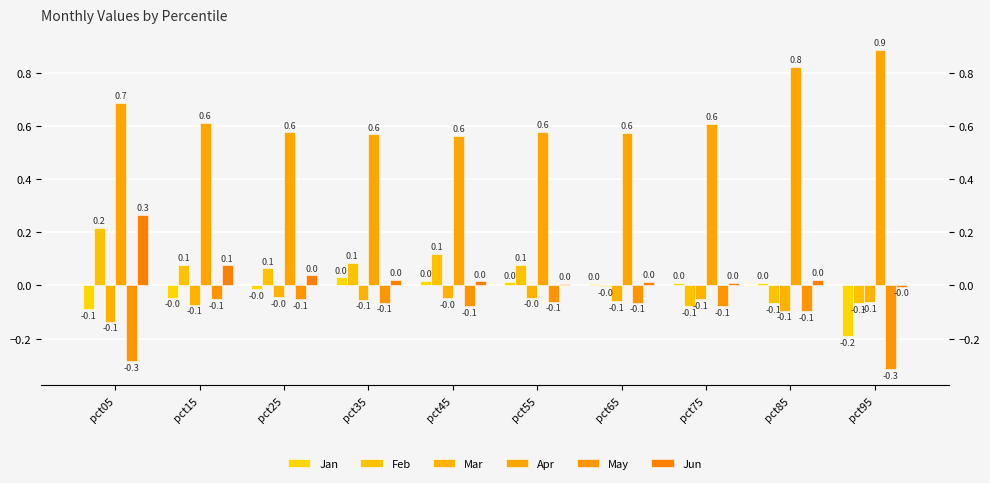

List the labels in order of Apr value, smallest first.

pct45, pct35, pct65, pct25, pct55, pct75, pct15, pct05, pct85, pct95